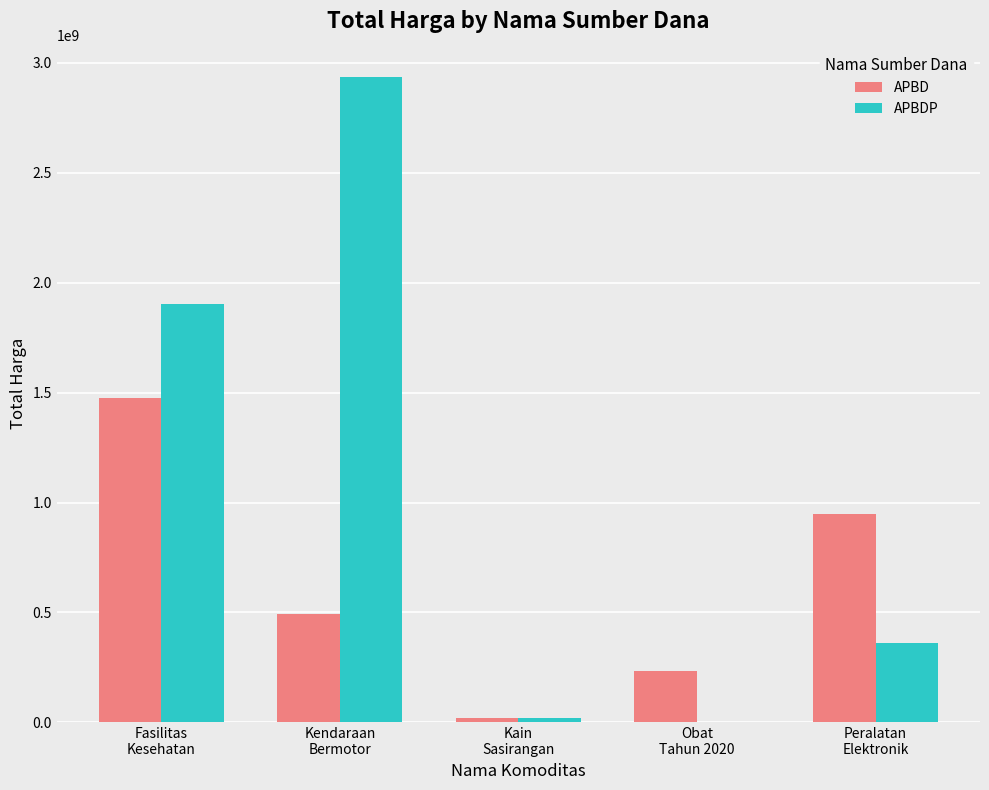

Reading left to right, transcribe all the data shown in this chart.

APBD: Fasilitas
Kesehatan=1475597940	Kendaraan
Bermotor=493000000	Kain
Sasirangan=18900000	Obat
Tahun 2020=232105170	Peralatan
Elektronik=947696000
APBDP: Fasilitas
Kesehatan=1903467940	Kendaraan
Bermotor=2935562100	Kain
Sasirangan=19175000	Obat
Tahun 2020=0	Peralatan
Elektronik=362703800